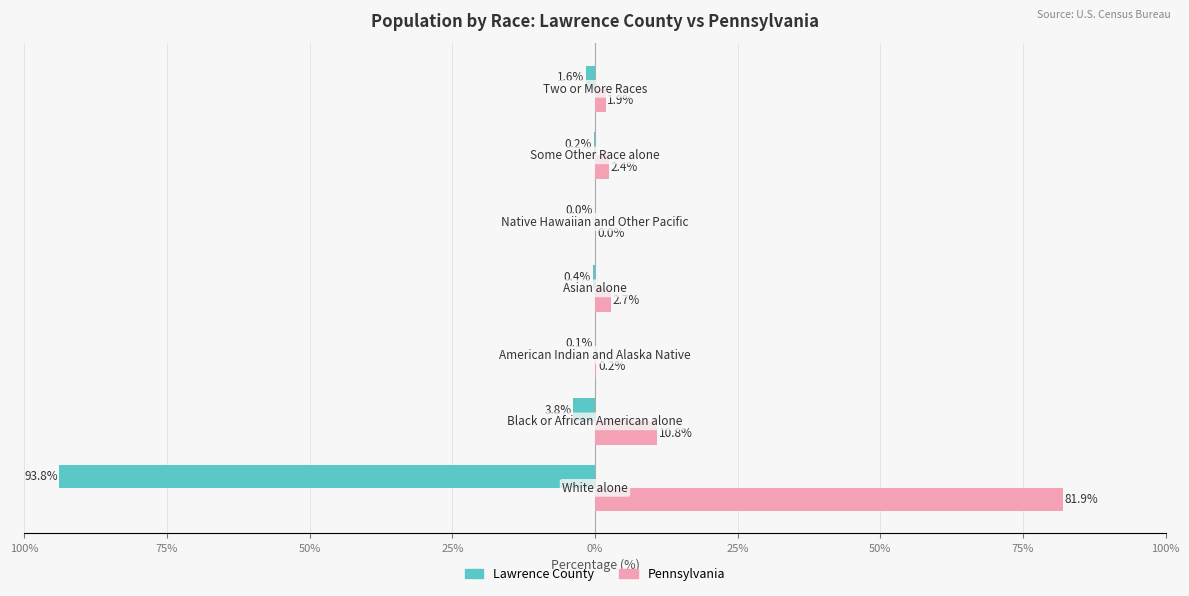

What are all the series names shown in the legend?

Lawrence County, Pennsylvania